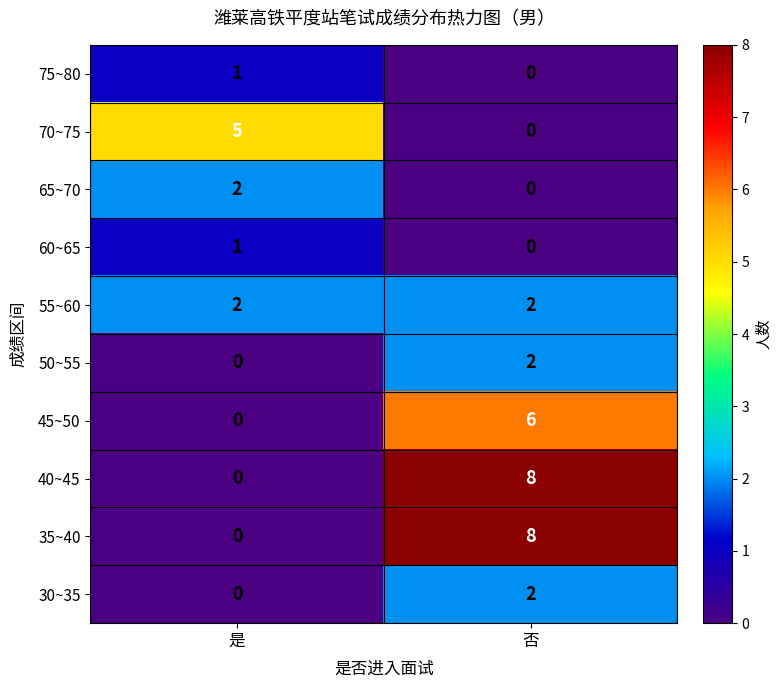

What is the difference between the highest and lowest values at 是?

5